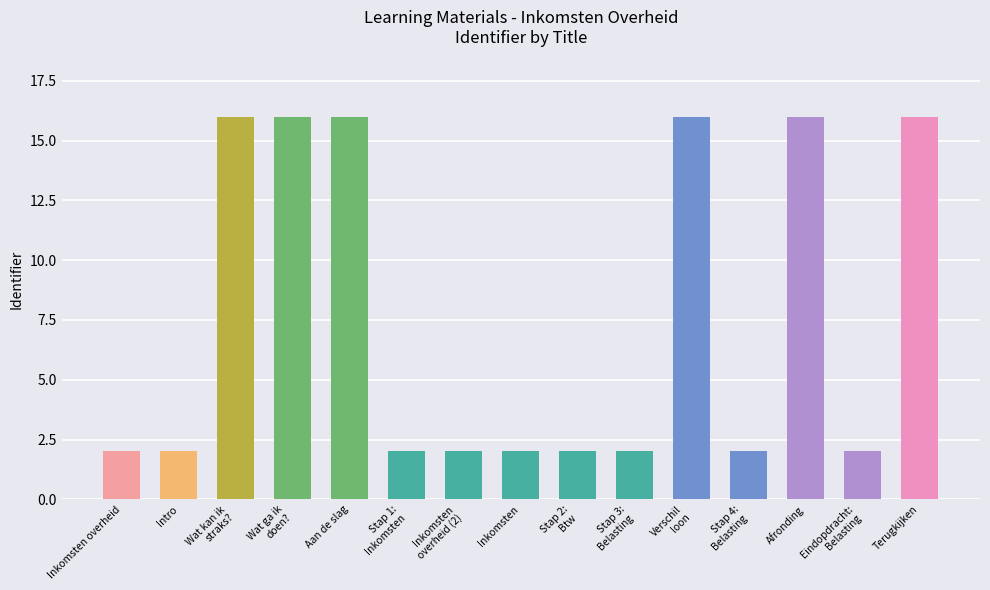

Reading right to left, what are all the values shown in this chart?

16	2	16	2	16	2	2	2	2	2	16	16	16	2	2